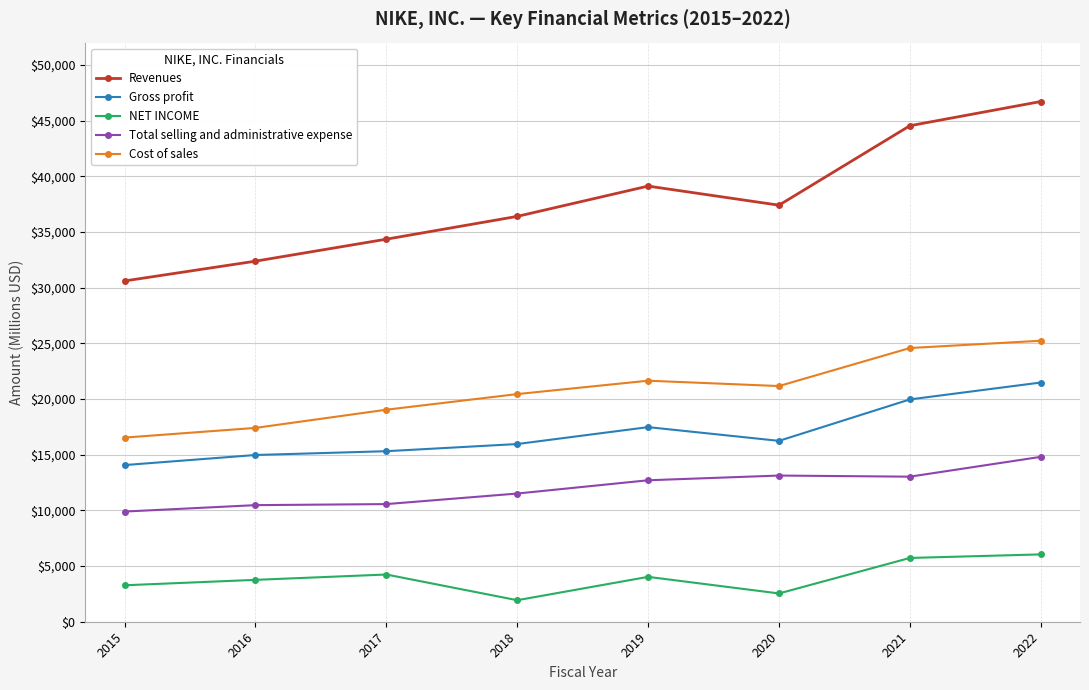

True or false: Total selling and administrative expense and Cost of sales cross at least once.

False